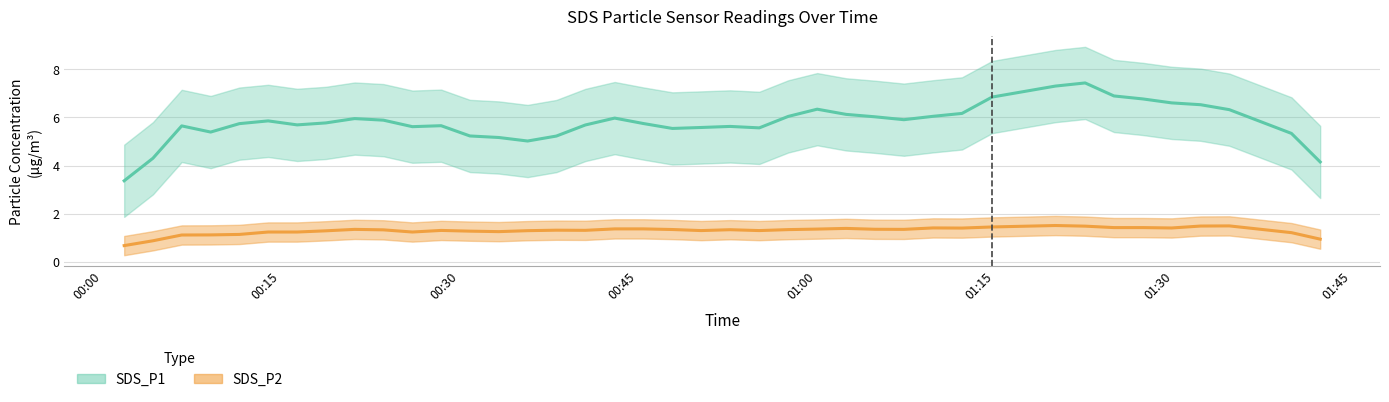

How many lines are shown in the chart?

2